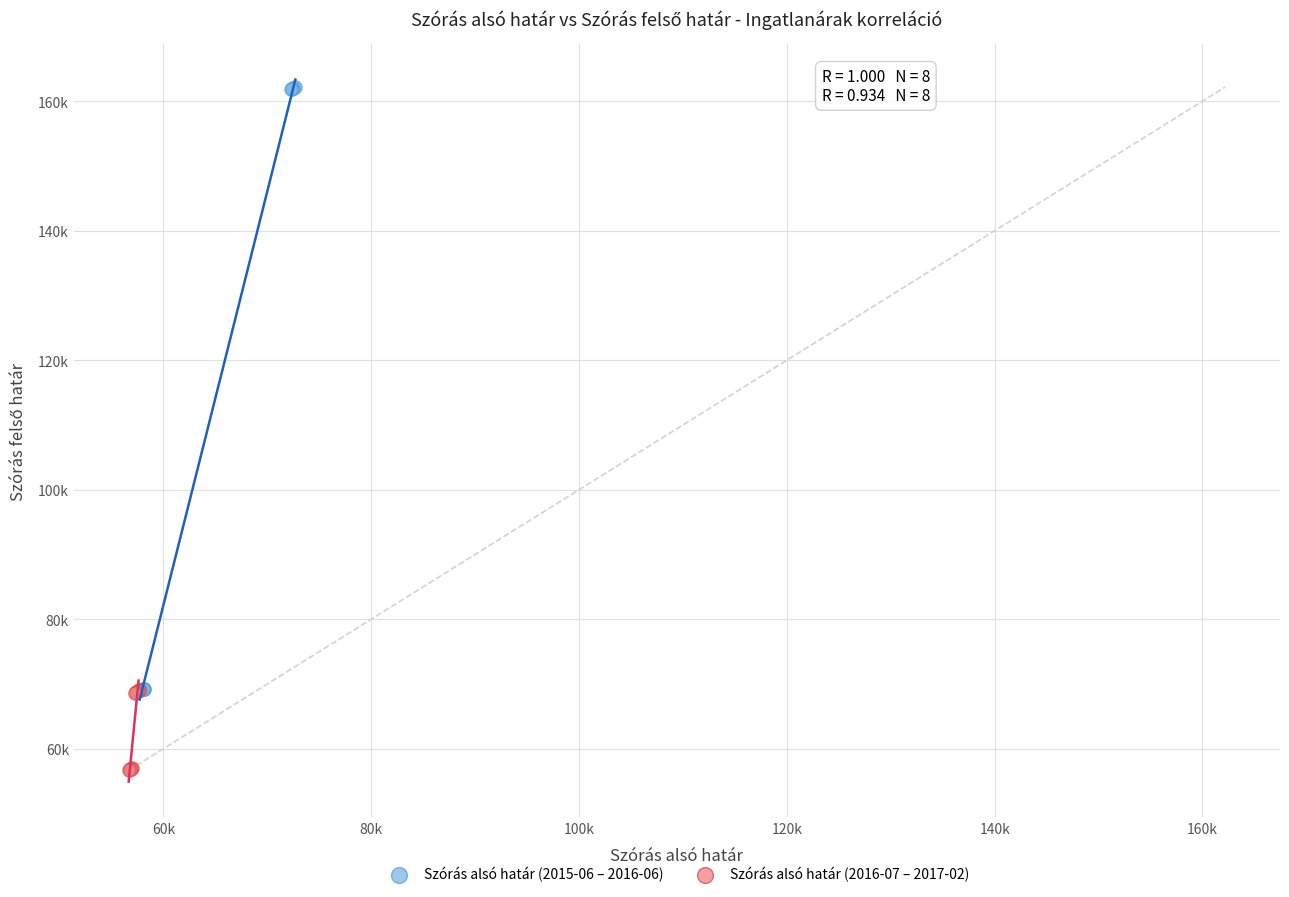

Which series reaches the maximum Y coordinate?

Szórás alsó határ (2015-06 – 2016-06)